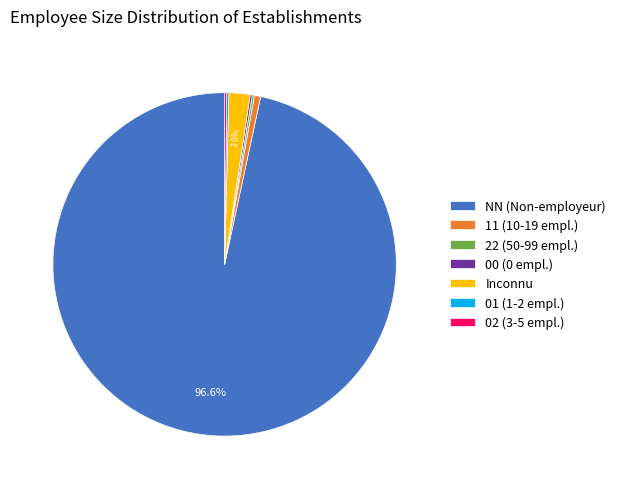

Does NN (Non-employeur) represent more than half of the total?

Yes